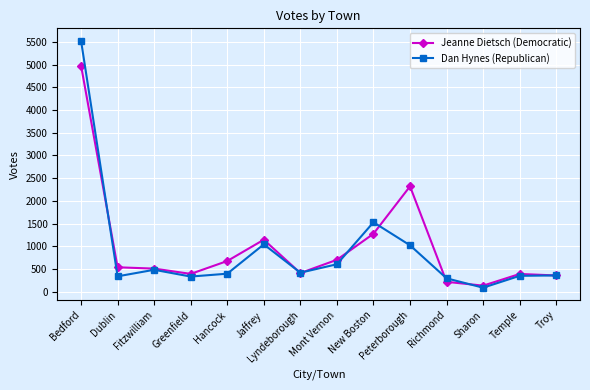

At which label does Dan Hynes (Republican) first exceed 418?

Bedford